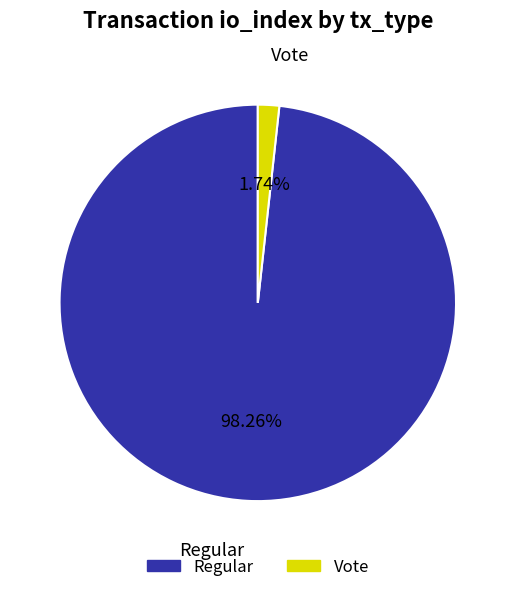

Is there a majority slice in this chart?

Yes